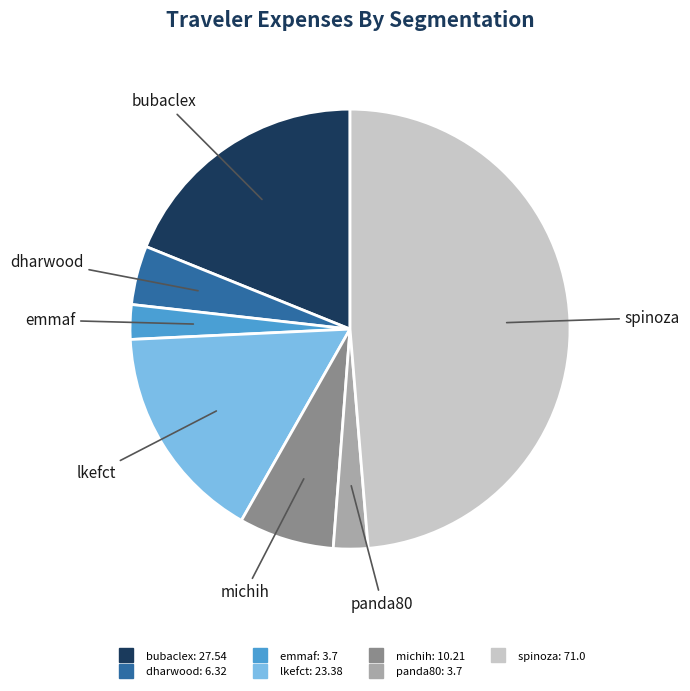

How many segments does this pie chart have?

7